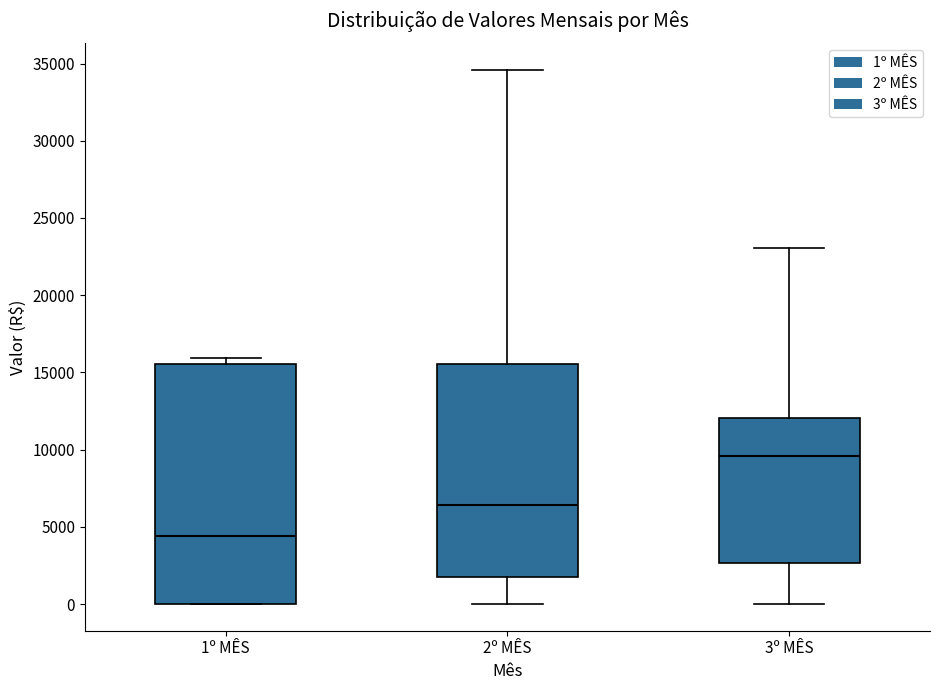

Reading left to right, read every box against the y-axis: the position of its median line, the range the box covers, and the ends of its whiskers. The values are not printed on the chart, so give them approximately, as read against the axis.

1º MÊS: median 4500, box 0 to 15500, whiskers 0 to 16000
2º MÊS: median 6500, box 2000 to 15500, whiskers 0 to 34500
3º MÊS: median 9500, box 2500 to 12000, whiskers 0 to 23000